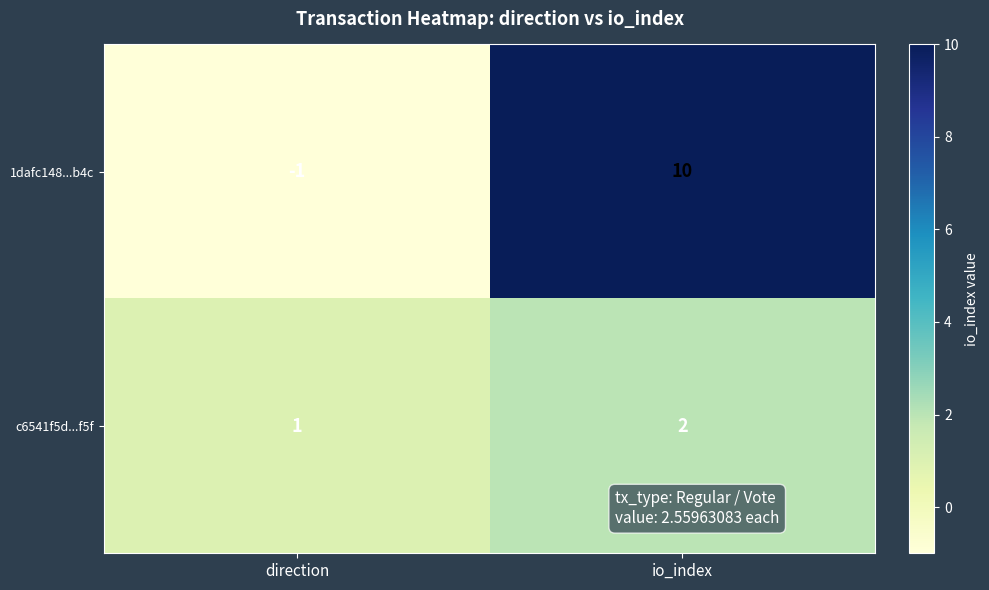

What is the highest value of the 1dafc148...b4c series?

10